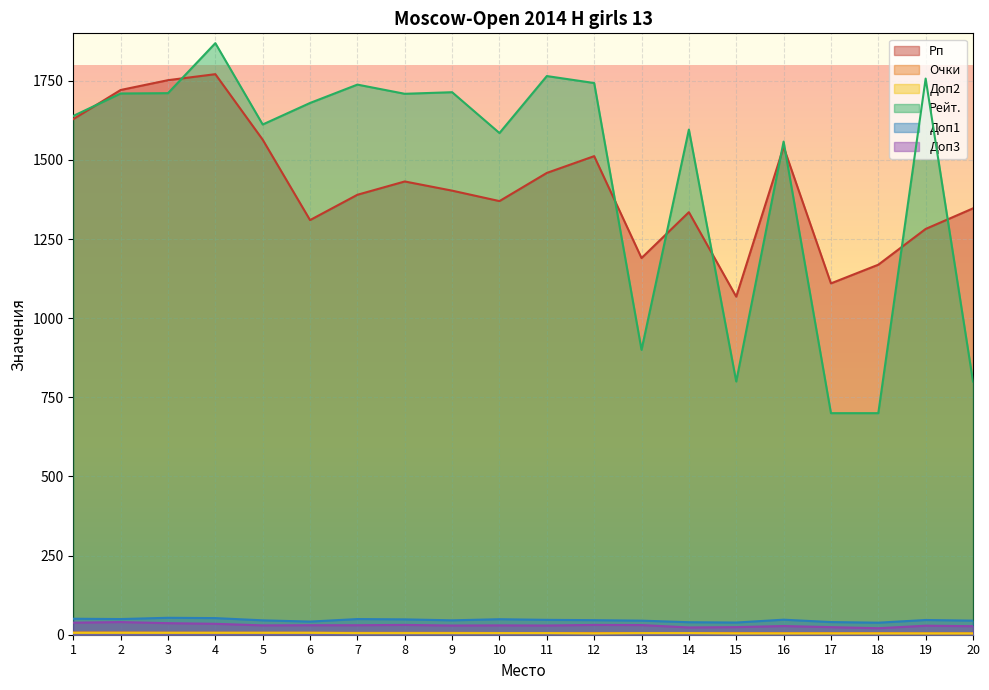

At how many categories does at least one series exceed 708?

20